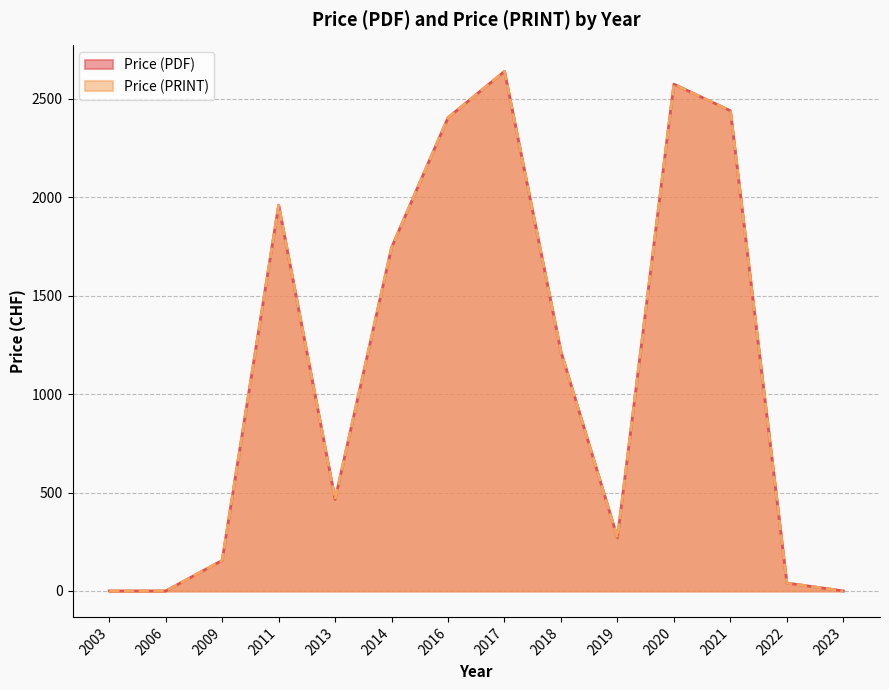

Is the value of Price (PDF) at 2011 greater than the value of Price (PRINT) at 2013?

Yes